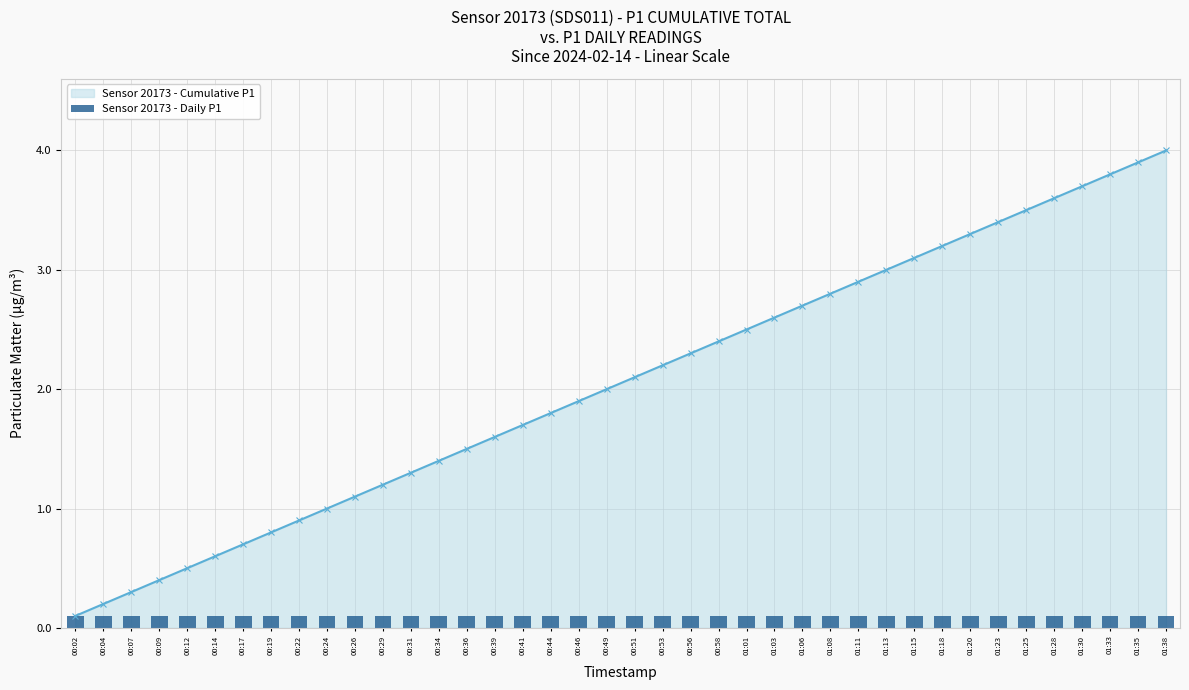

Is the value of Sensor 20173 - Cumulative P1 at 00:49 greater than the value of Sensor 20173 - Daily P1 at 01:18?

Yes